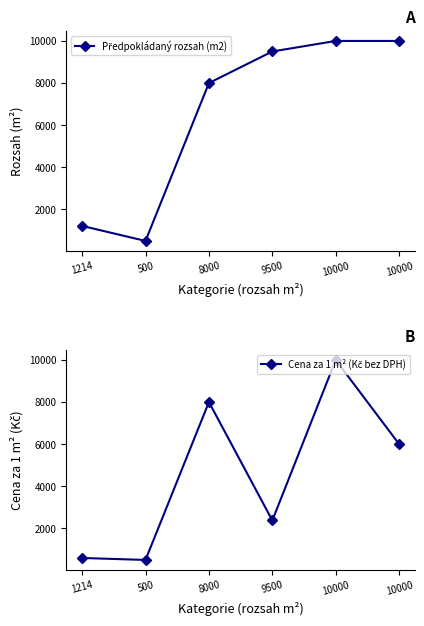

Which series changed the most between 500 and 10000?

Předpokládaný rozsah (m2)